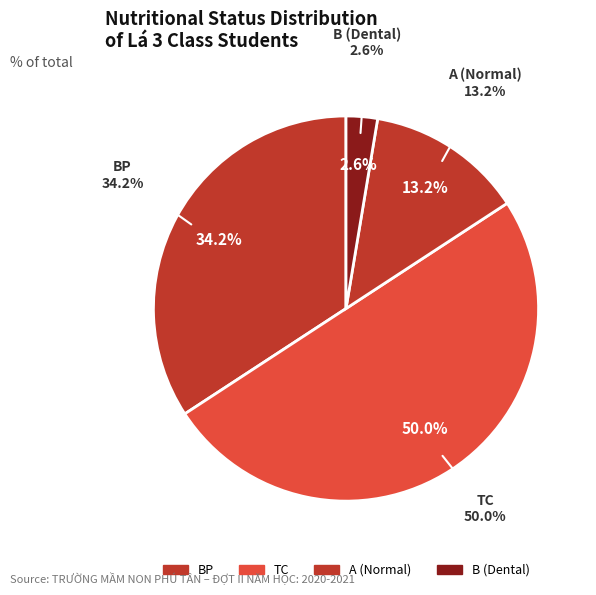

True or false: BP accounts for 15% of the total.

False